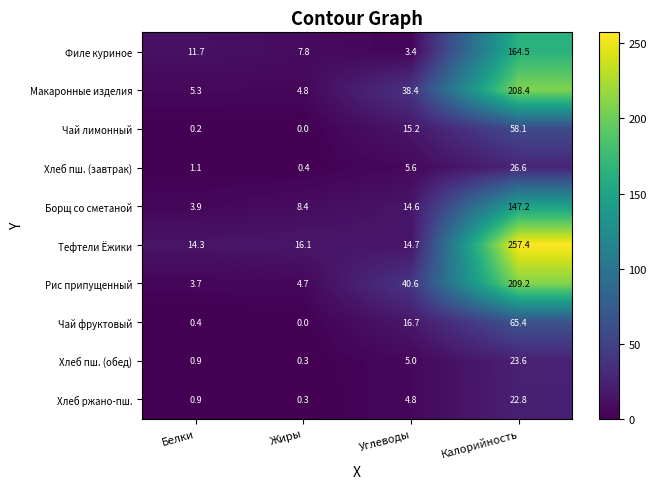

True or false: Хлеб пш. (завтрак) has a value of 1.5 at Белки.

False